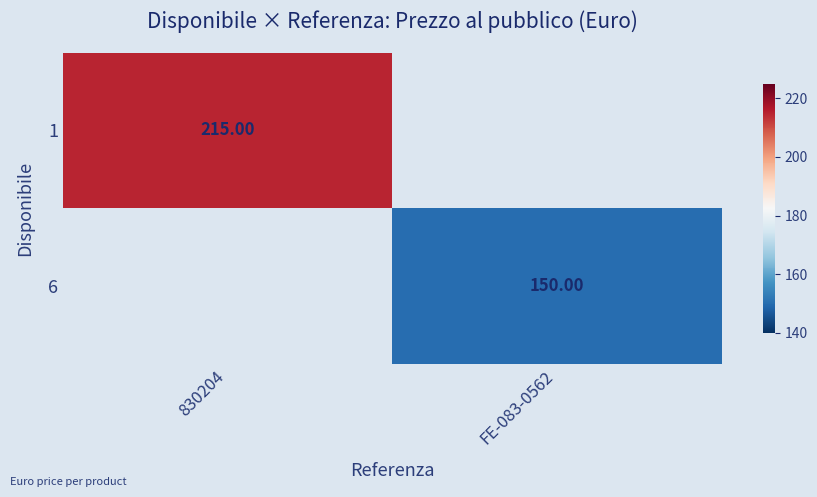

Which category has the lowest value in the 1 series?

830204